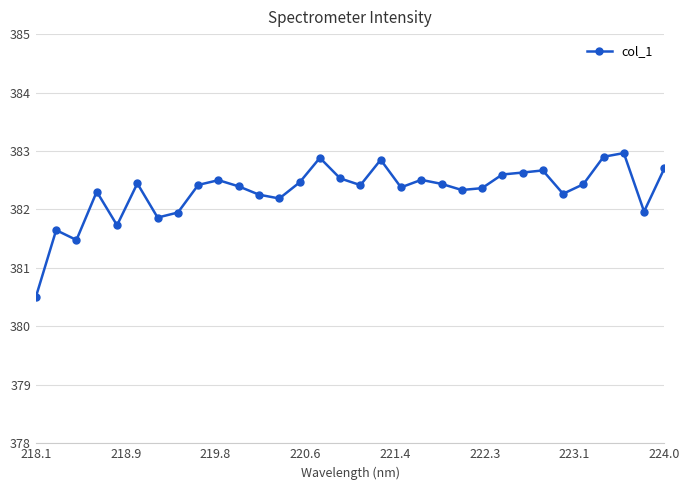

How many categories are shown in the chart?

32